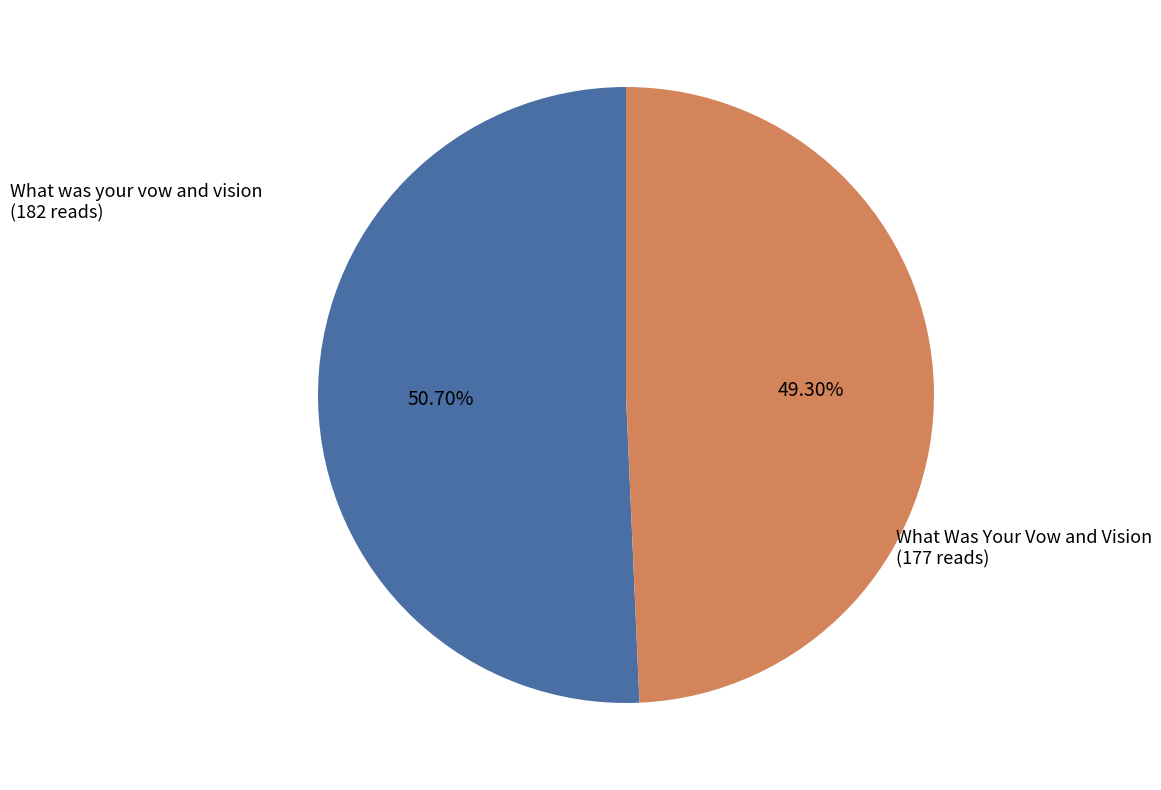

Does any single category account for the majority?

Yes